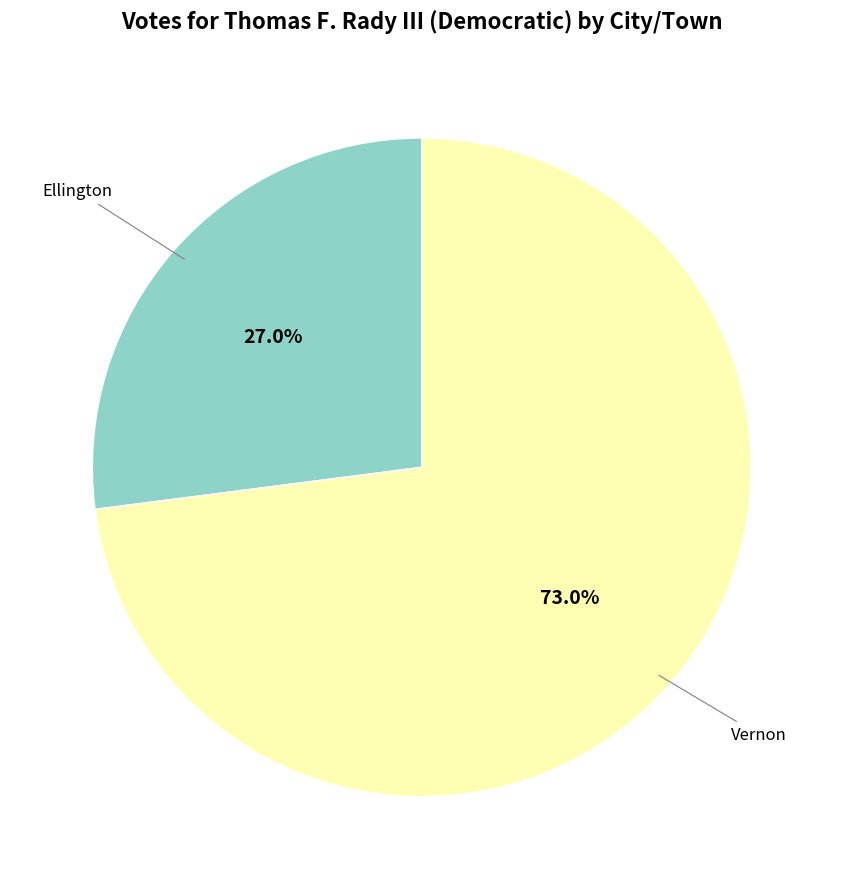

Is there a majority slice in this chart?

Yes